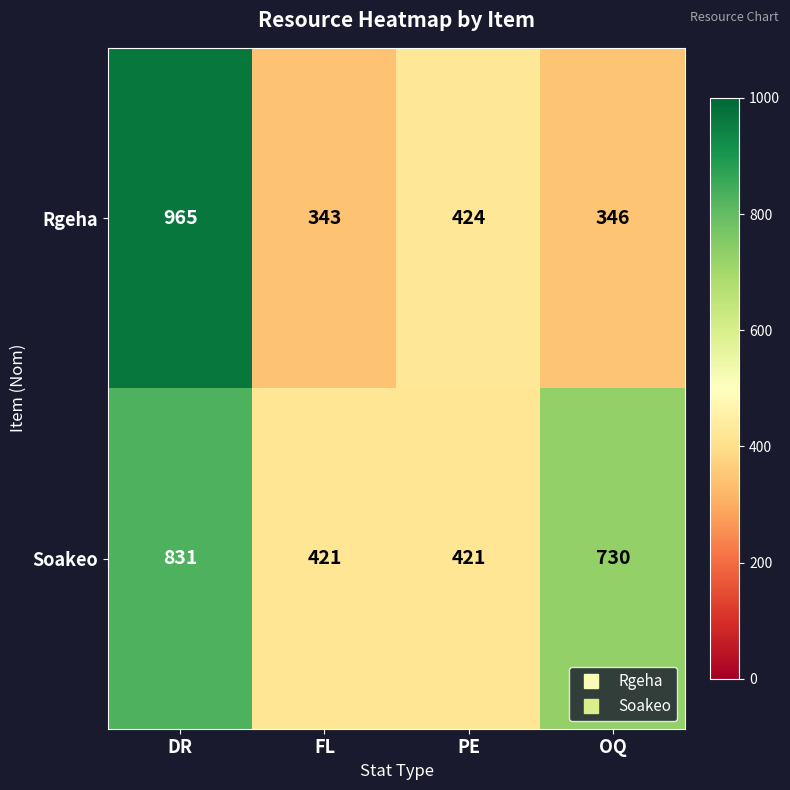

Which category has the lowest value across all series?

FL